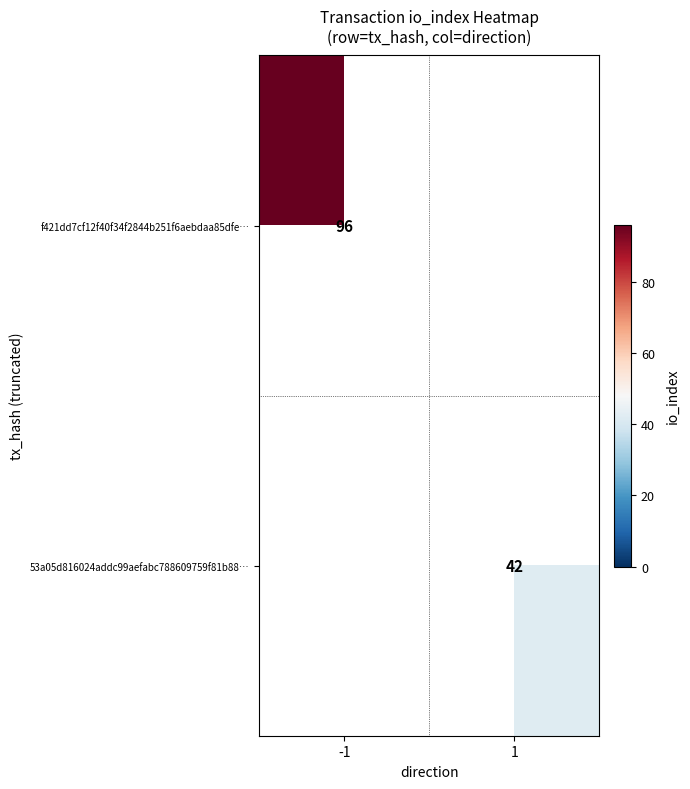

Is it true that 53a05d816024addc99aefabc788609759f81b88… equals 16 at 1?

False